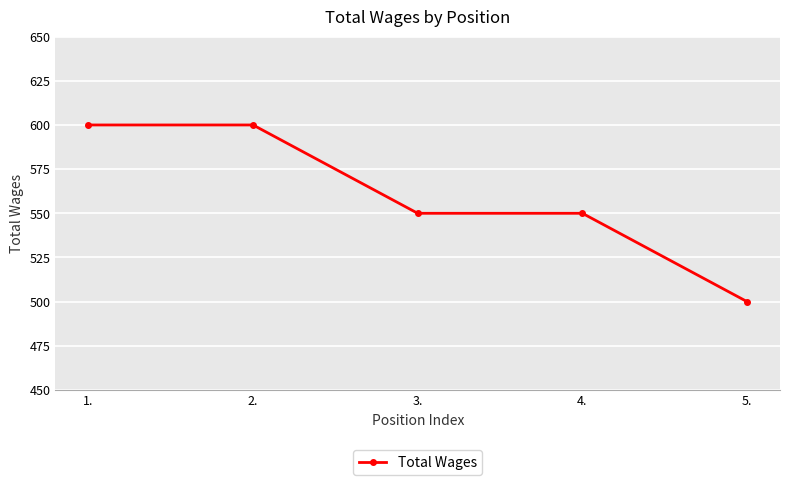

What is the label of the 5th point from the right?

1.